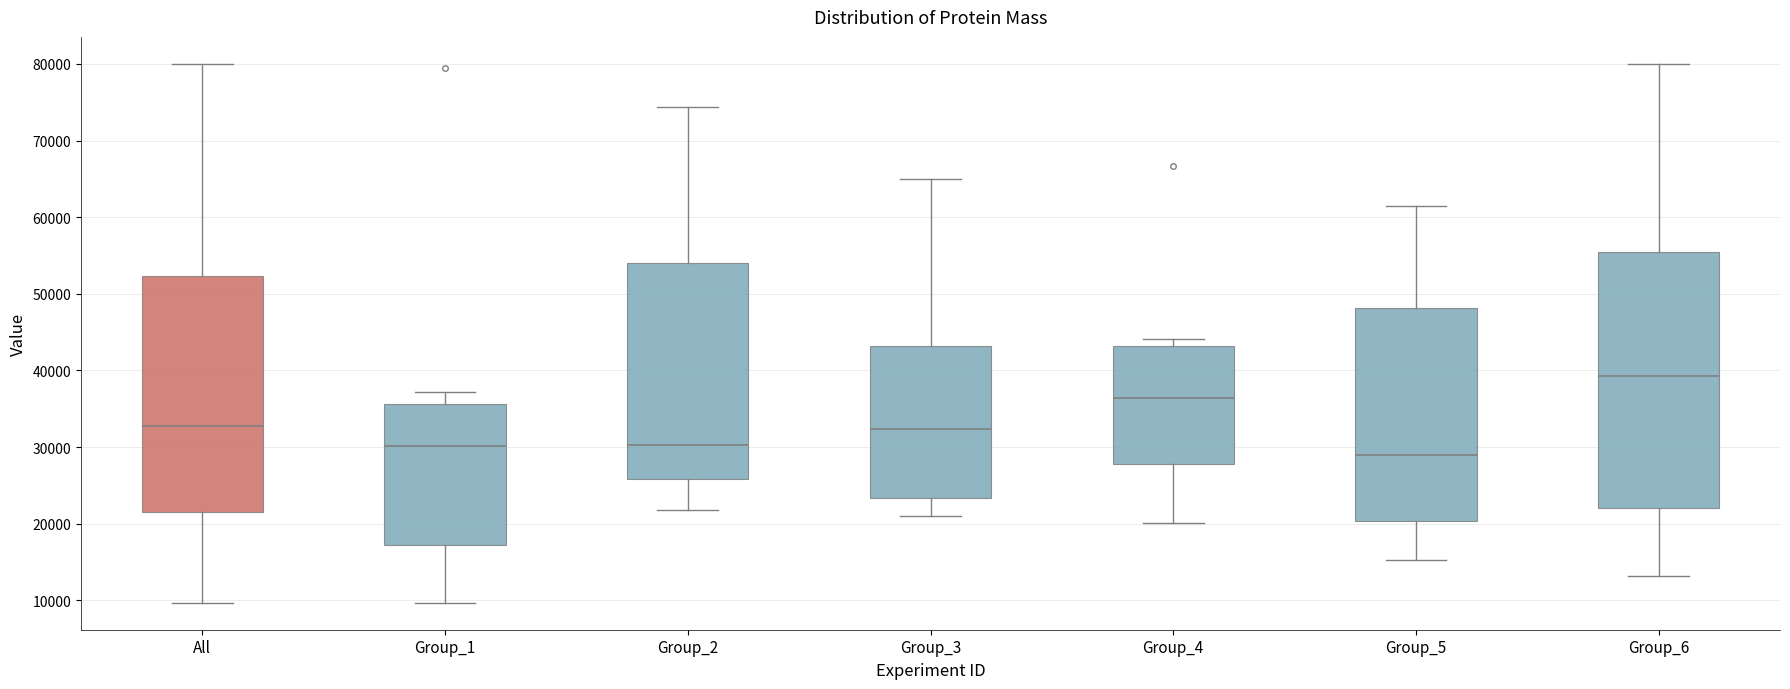

Reading left to right, read every box against the y-axis: the position of its median line, the range the box covers, and the ends of its whiskers. The values are not printed on the chart, so give them approximately, as read against the axis.

All: median 33000, box 22000 to 52000, whiskers 10000 to 80000
Group_1: median 30000, box 17000 to 36000, whiskers 10000 to 37000
Group_2: median 30000, box 26000 to 54000, whiskers 22000 to 74000
Group_3: median 32000, box 23000 to 43000, whiskers 21000 to 65000
Group_4: median 36000, box 28000 to 43000, whiskers 20000 to 44000
Group_5: median 29000, box 20000 to 48000, whiskers 15000 to 61000
Group_6: median 39000, box 22000 to 55000, whiskers 13000 to 80000